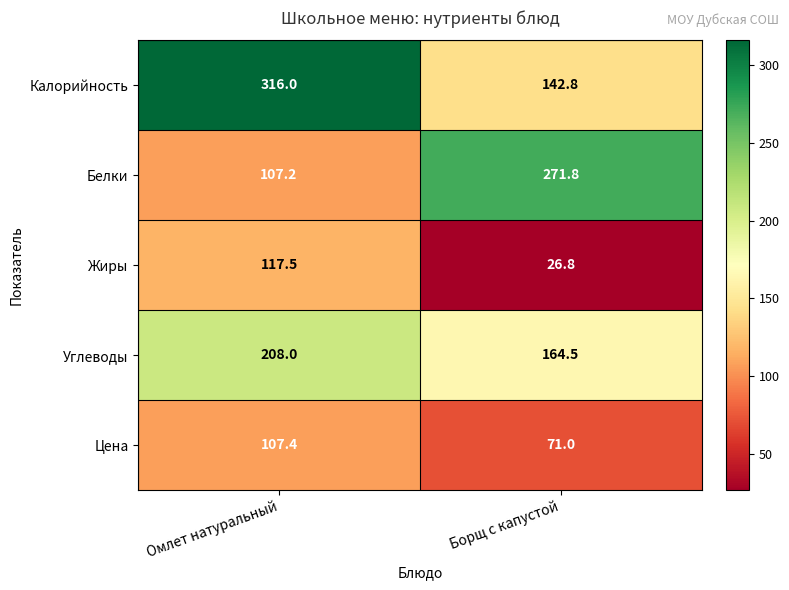

How many categories are shown in the chart?

2